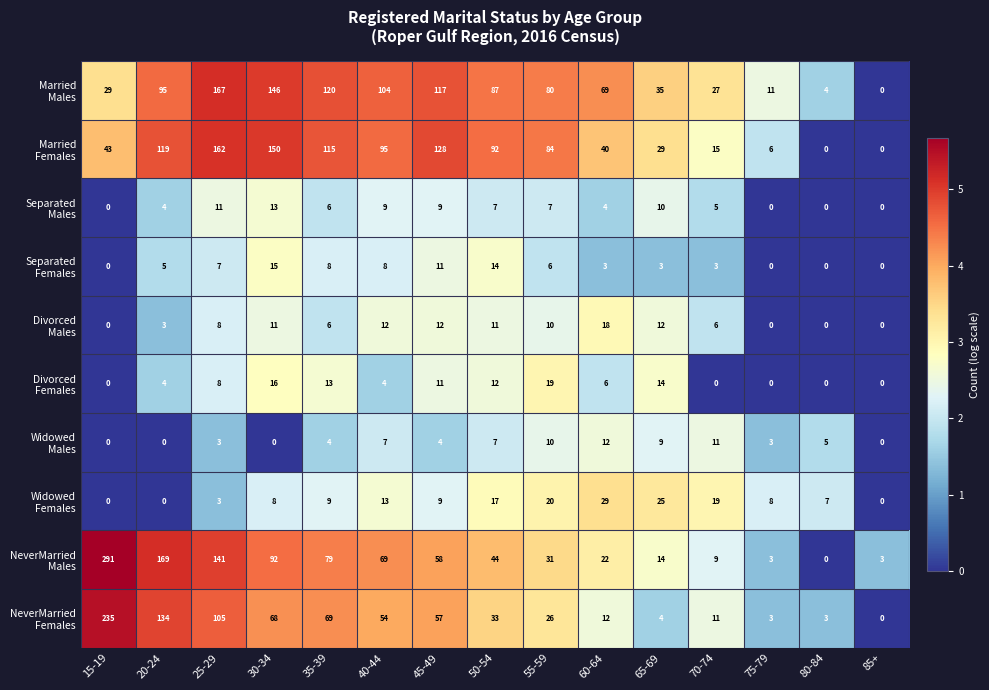

Which category has the highest value across all series?

15-19